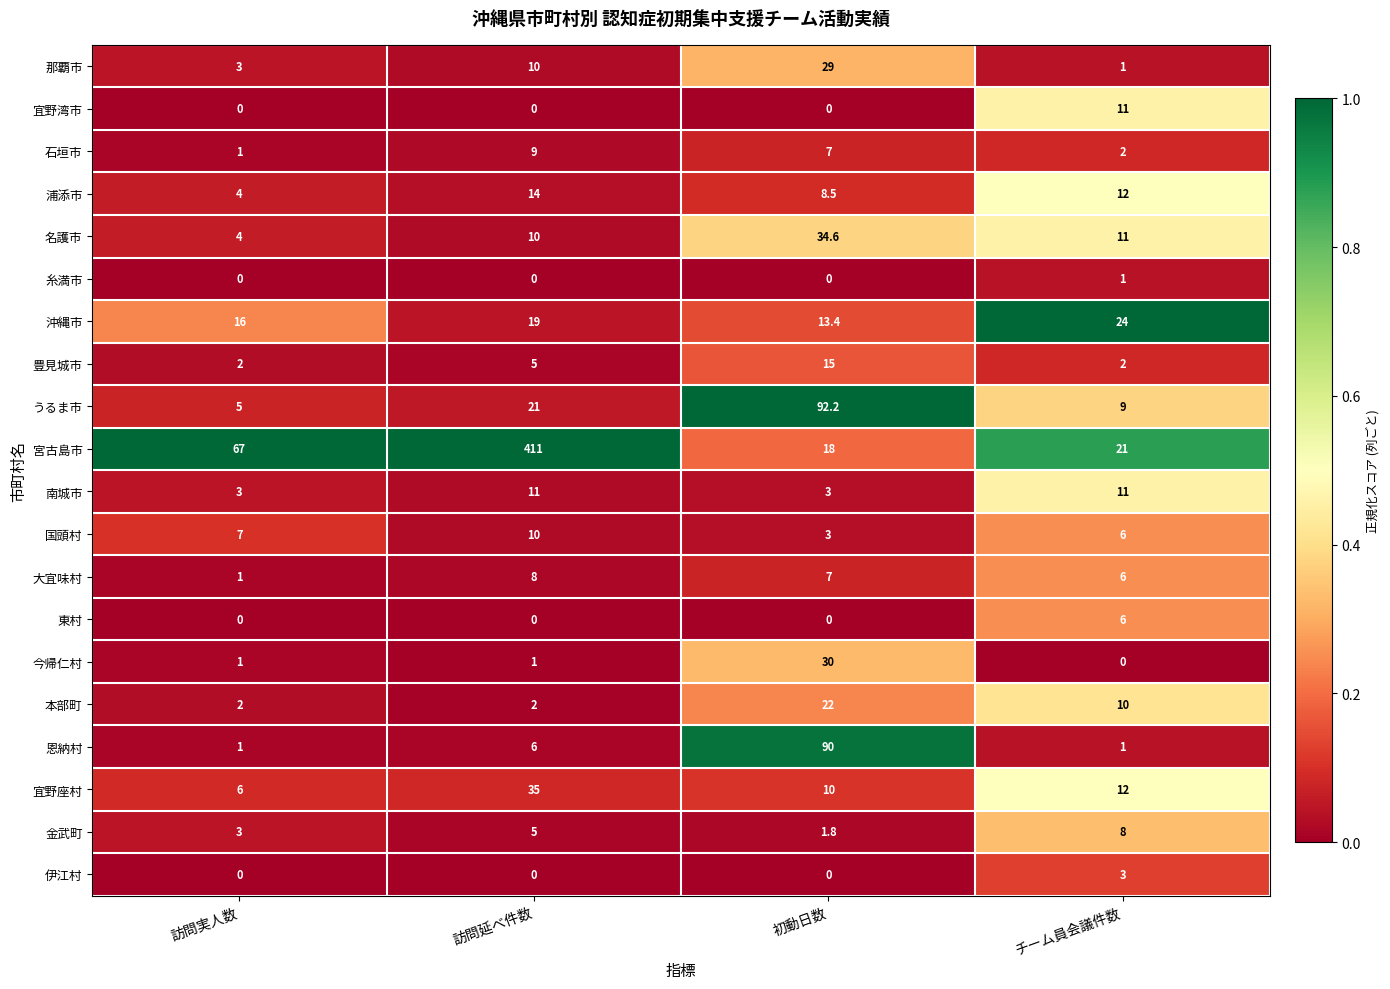

List the labels in order of 国頭村 value, smallest first.

初動日数, チーム員会議件数, 訪問実人数, 訪問延べ件数